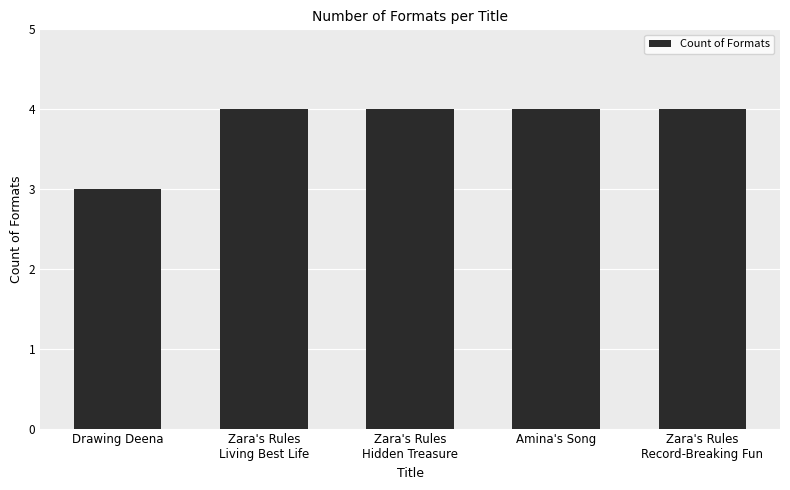

What is the value of the 3rd bar from the left?

4